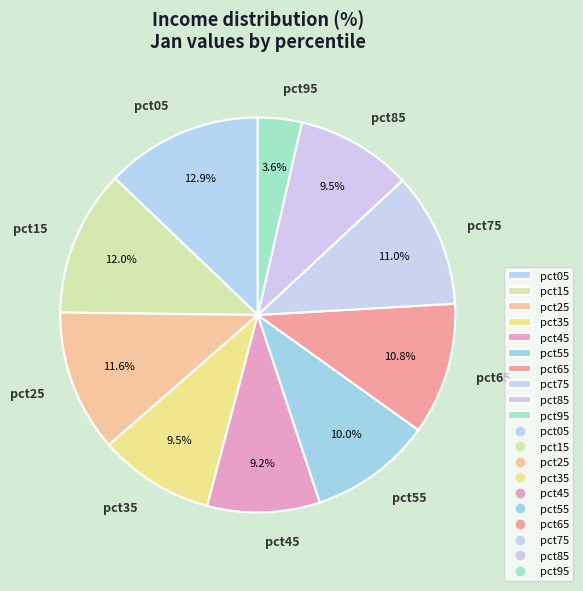

To the nearest percent, what percentage of the pie is pct05?

13%